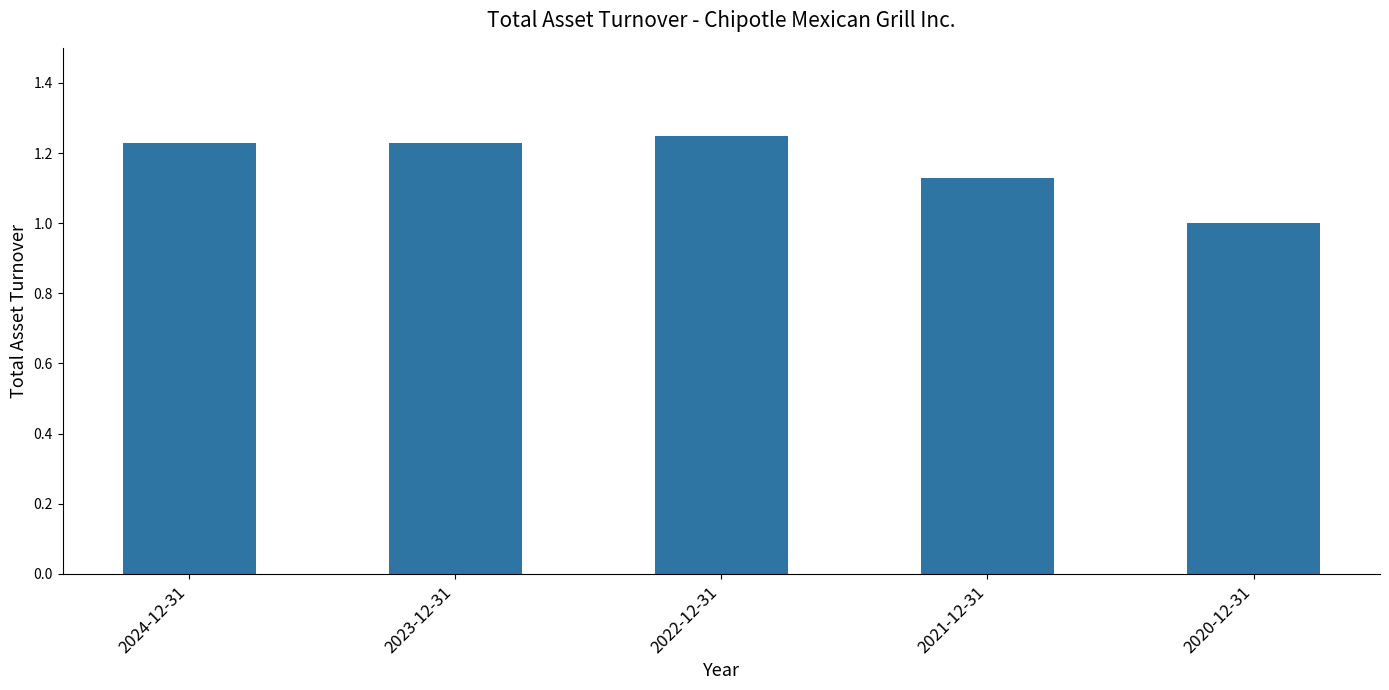

The value at 2021-12-31 is 1.9. True or false?

False